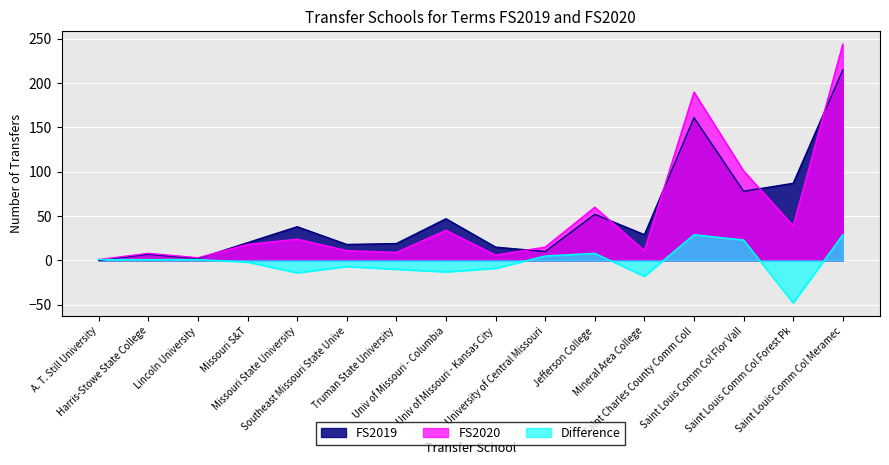

At Saint Louis Comm Col Forest Pk, list the series in order from largest to smallest.

FS2019, FS2020, Difference